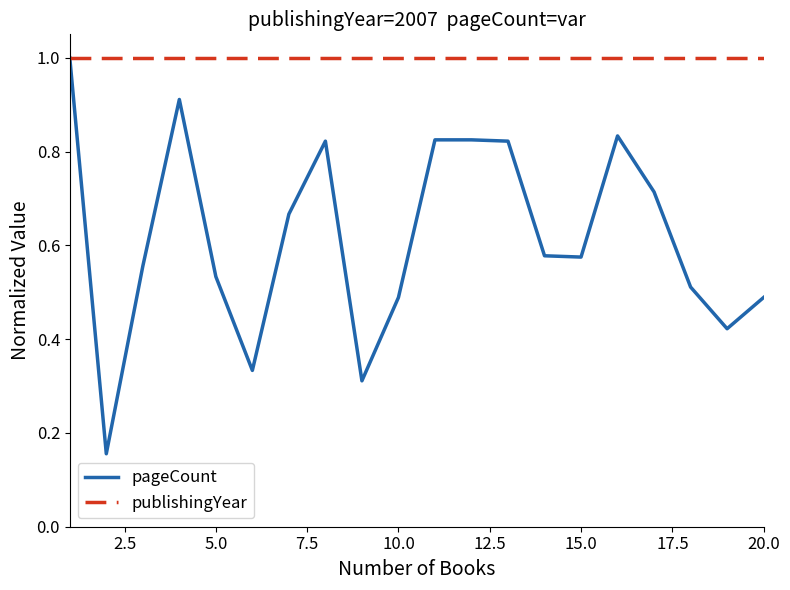

Which series has the largest total across all categories?

publishingYear